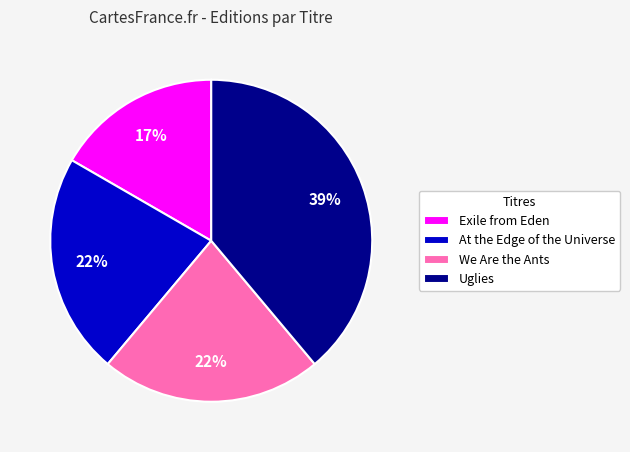

Does Uglies represent more than half of the total?

No